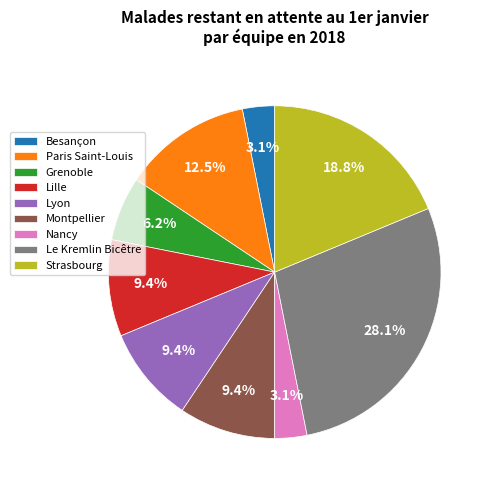

Which has a higher value, Lyon or Le Kremlin Bicêtre?

Le Kremlin Bicêtre